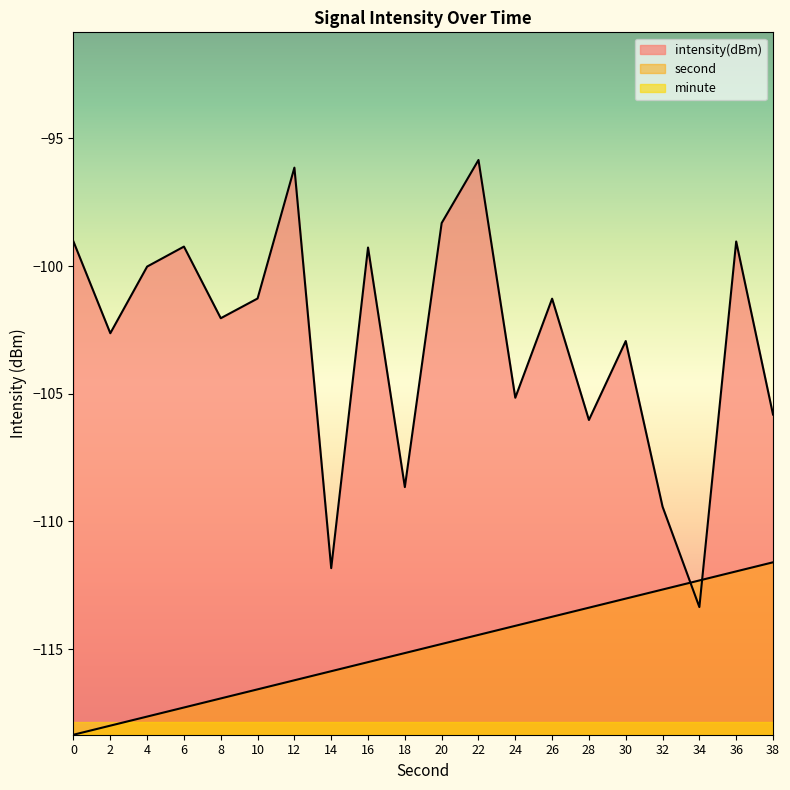

How many interior local peaks does the intensity series have?

7